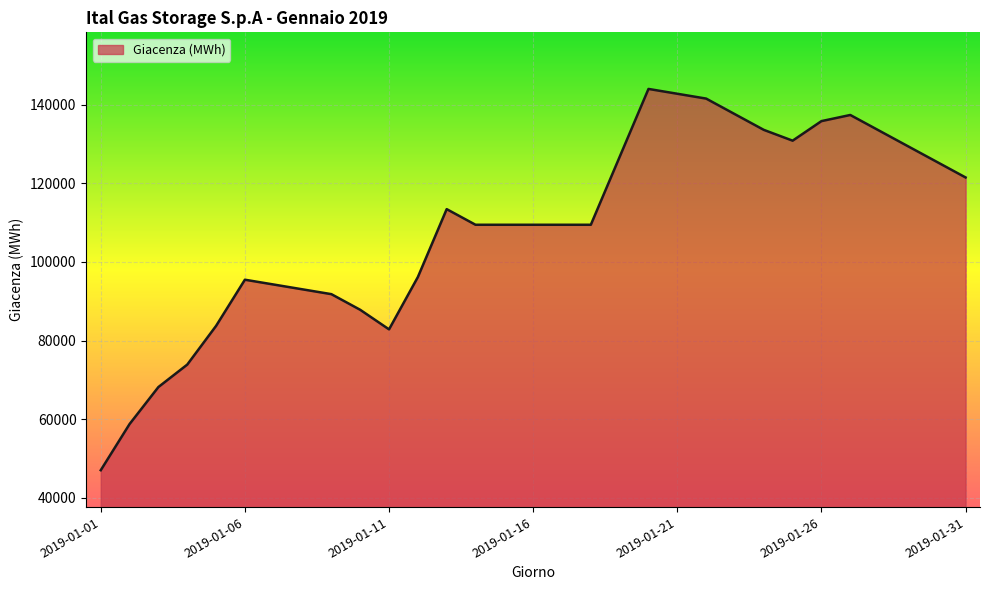

What is the difference between the maximum and minimum values?

97009.3